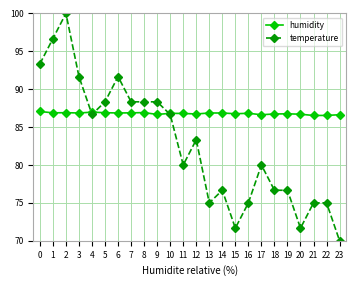

Rank the series at 3 from lowest to highest value.

humidity, temperature